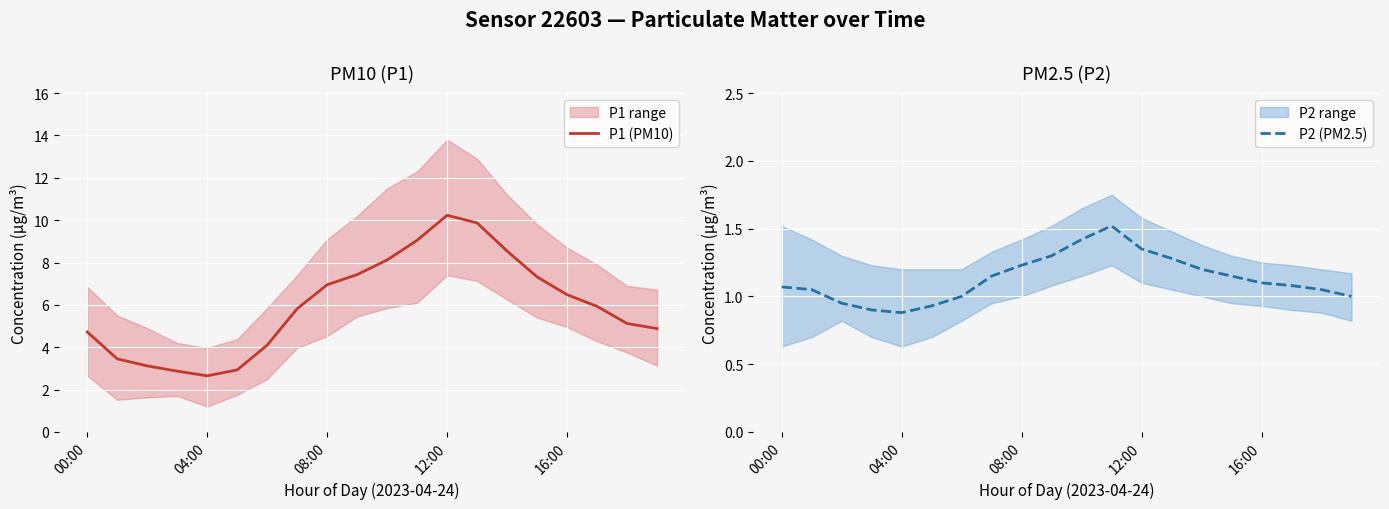

Is it true that P2 (PM2.5) equals 0.4 at 18?

False